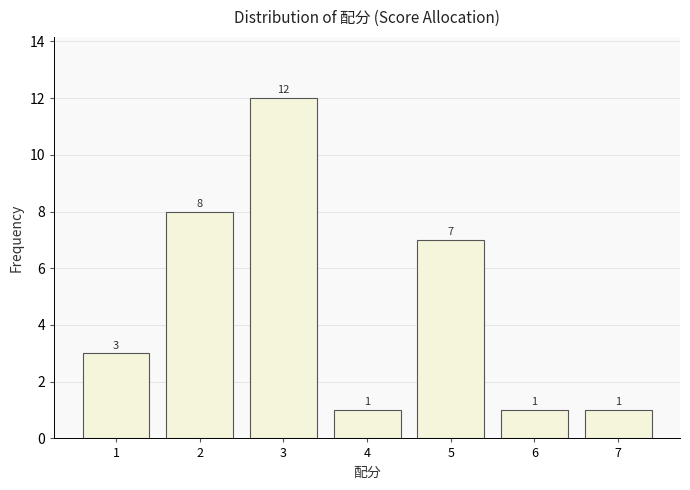

Reading left to right, list every bar in this chart as the range it spans on the x-axis followed by its height.

0.5 to 1.5: 3
1.5 to 2.5: 8
2.5 to 3.5: 12
3.5 to 4.5: 1
4.5 to 5.5: 7
5.5 to 6.5: 1
6.5 to 7.5: 1